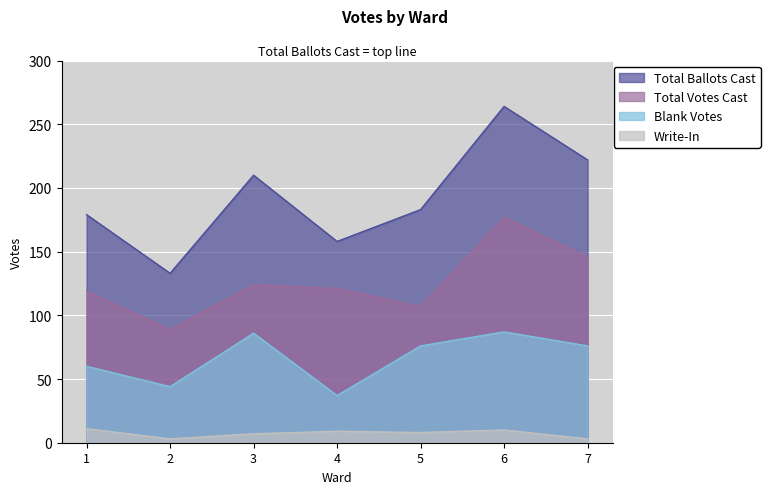

How many lines are shown in the chart?

4